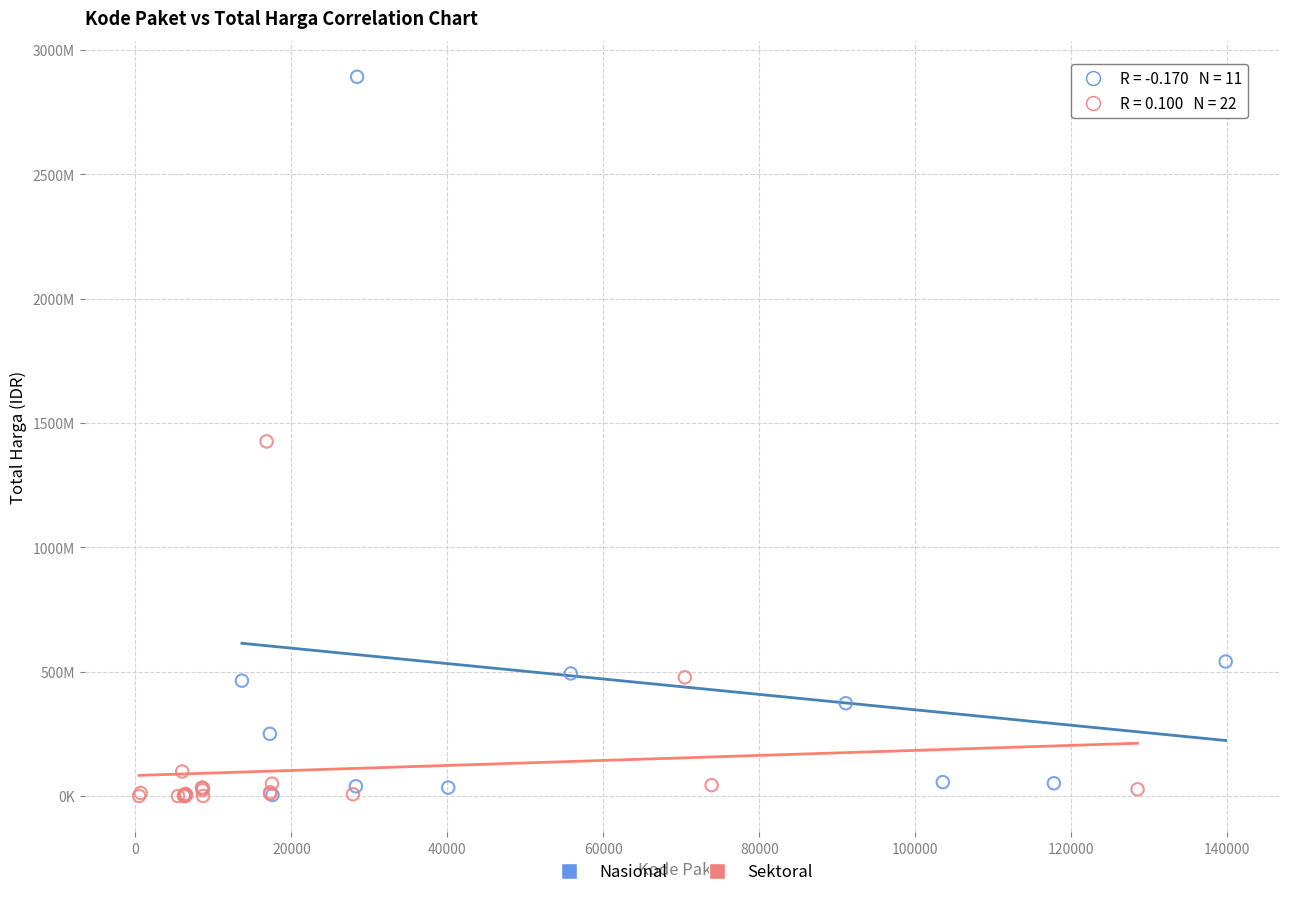

What are all the series names shown in the legend?

Nasional, Sektoral